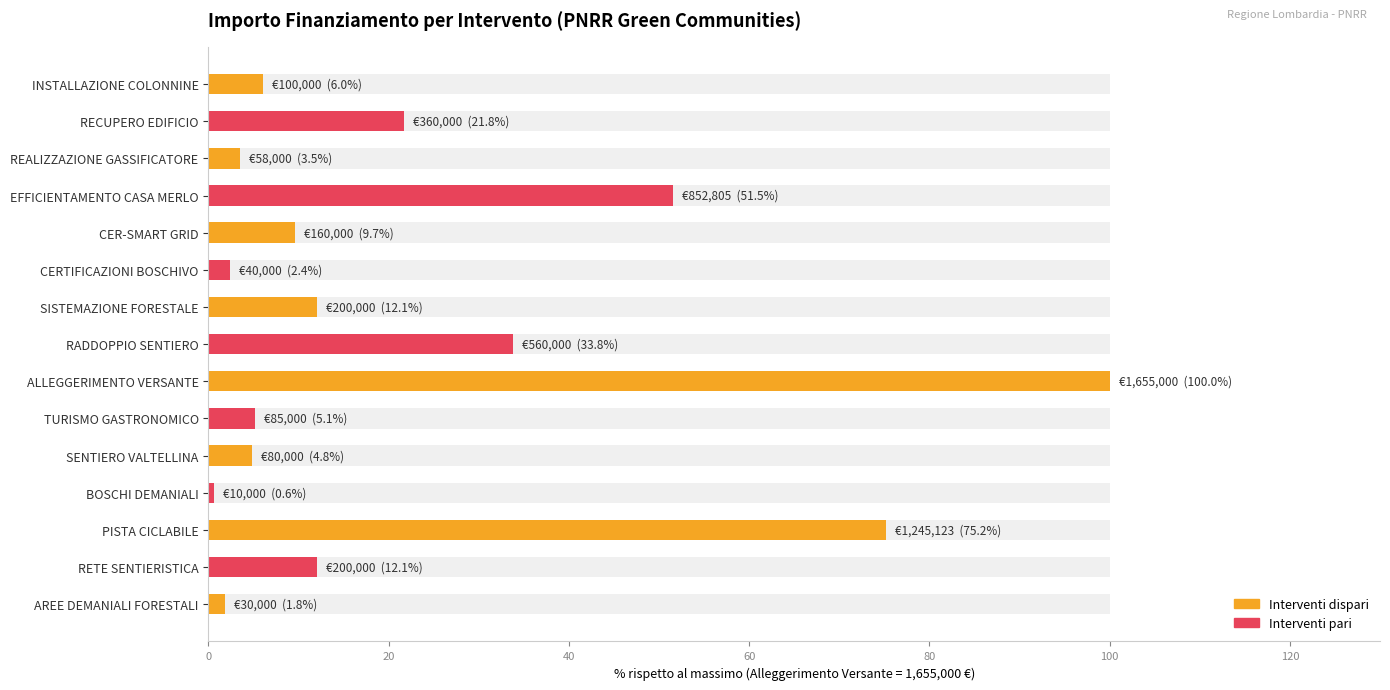

What is the change in value from RETE SENTIERISTICA to PISTA CICLABILE?

+63.1